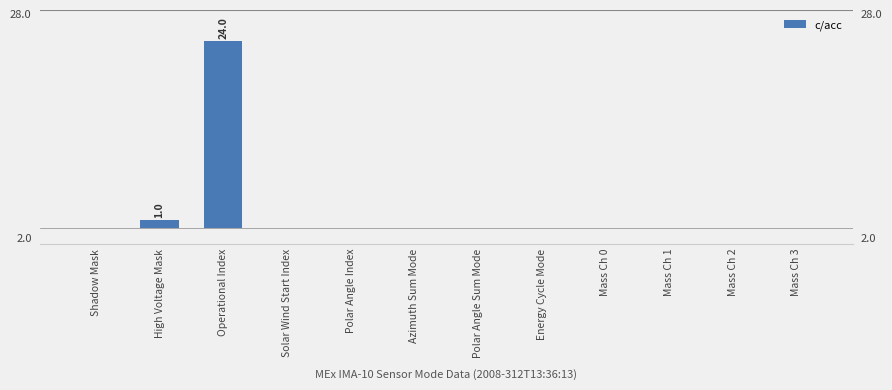

What is the difference between the maximum and minimum values?

24